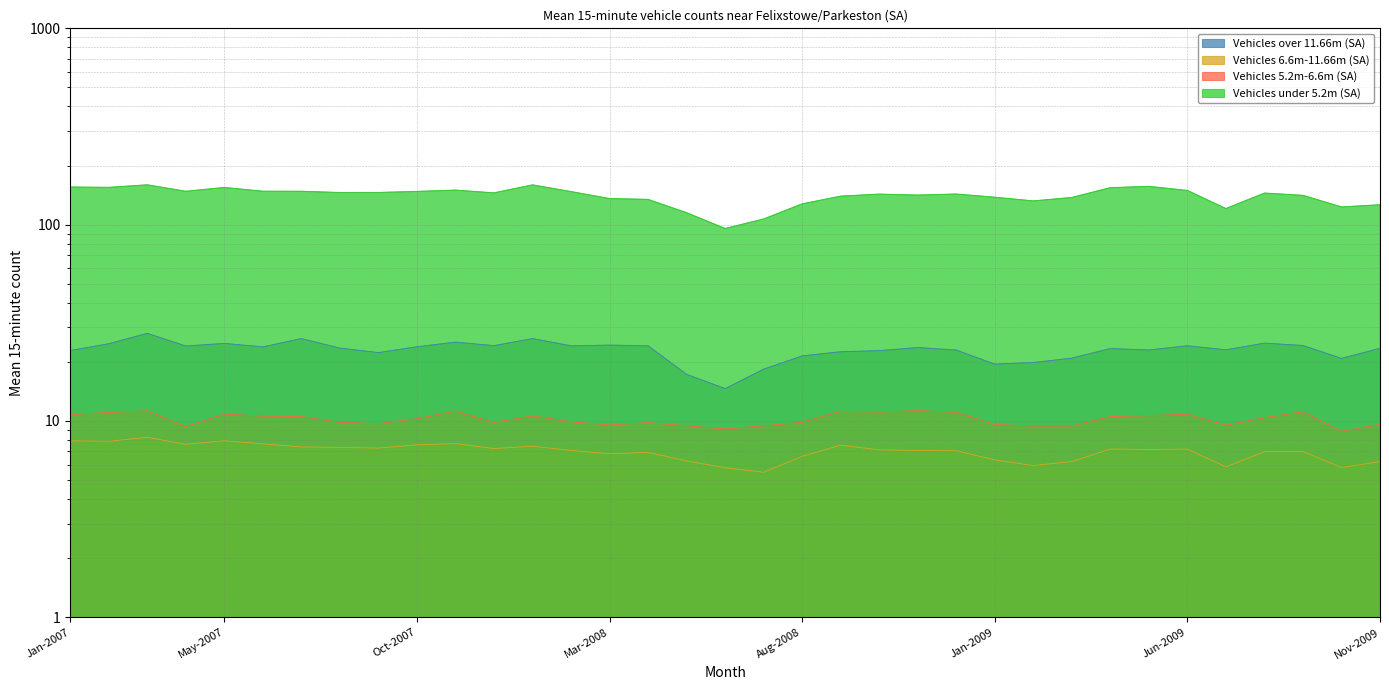

How many values in the Vehicles over 11.66m (SA) series are below 23?

14